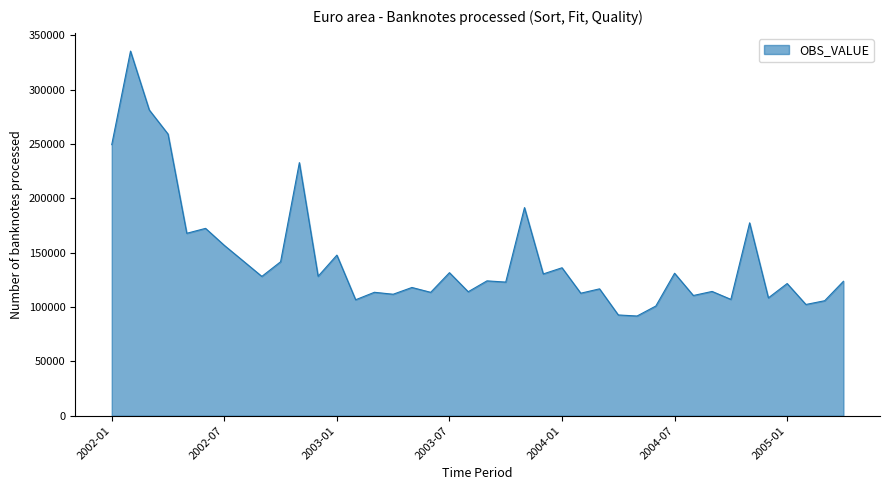

What is the minimum value shown in the chart?

91797.9